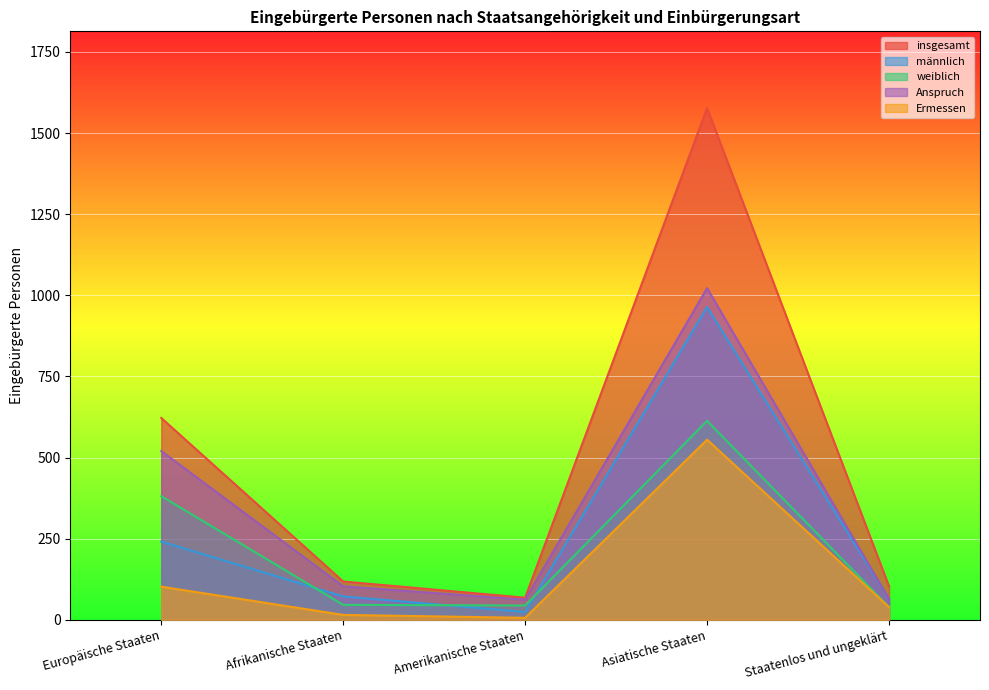

True or false: männlich has more than 0 interior local peaks.

True